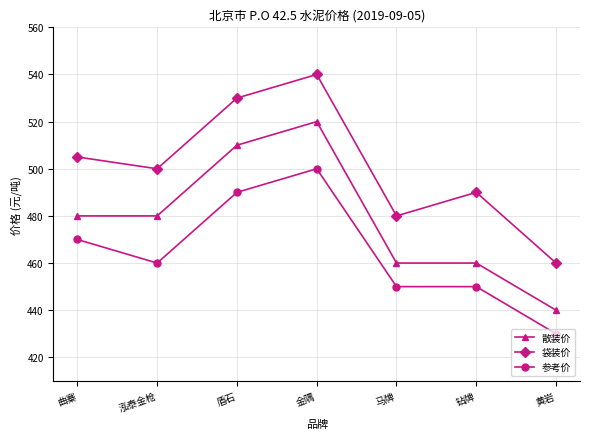

True or false: 散装价 and 袋装价 intersect in this chart.

False